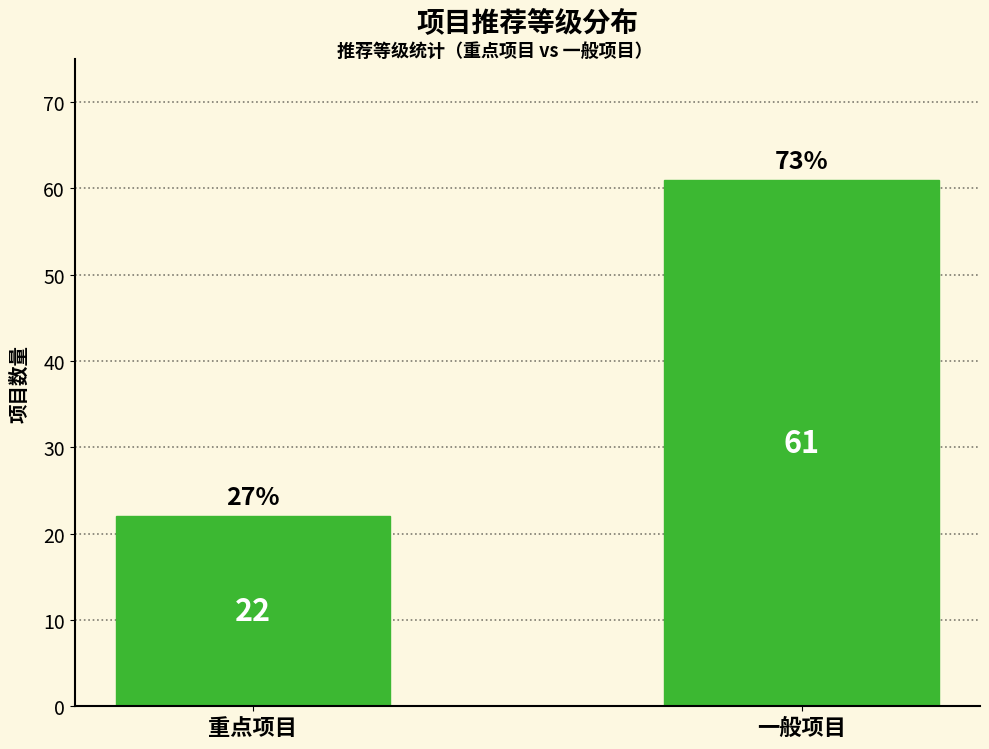

How many data points are less than 61?

1